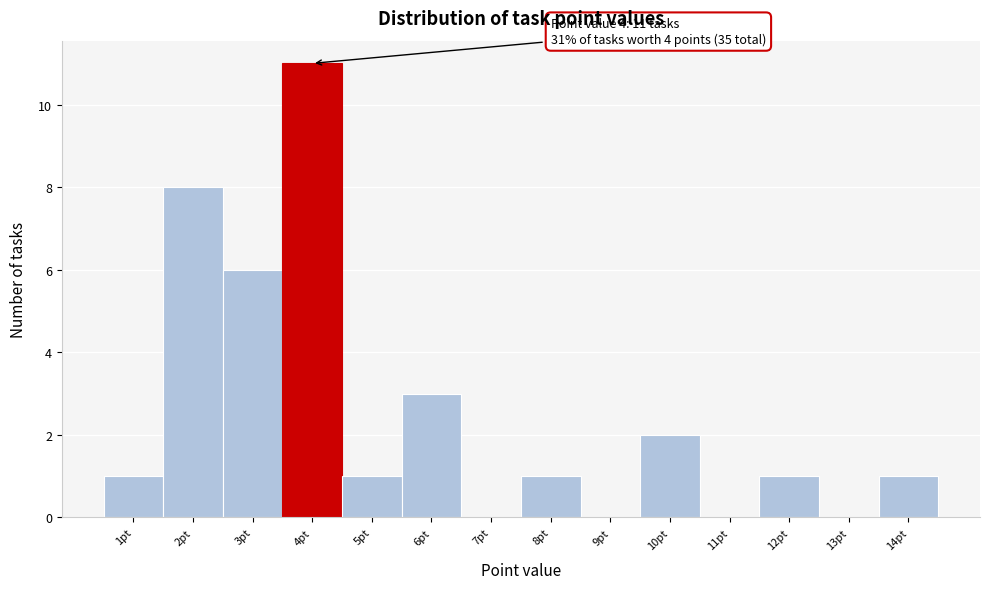

Over which range of the x-axis is the bar tallest?

3.5 to 4.5